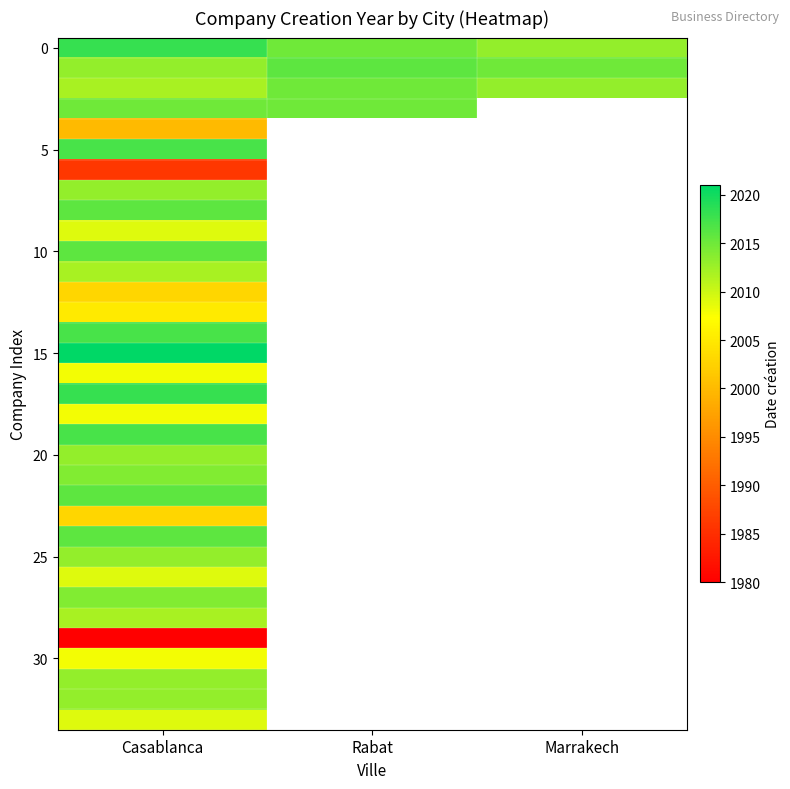

What is the maximum value shown in the chart?

2021.0